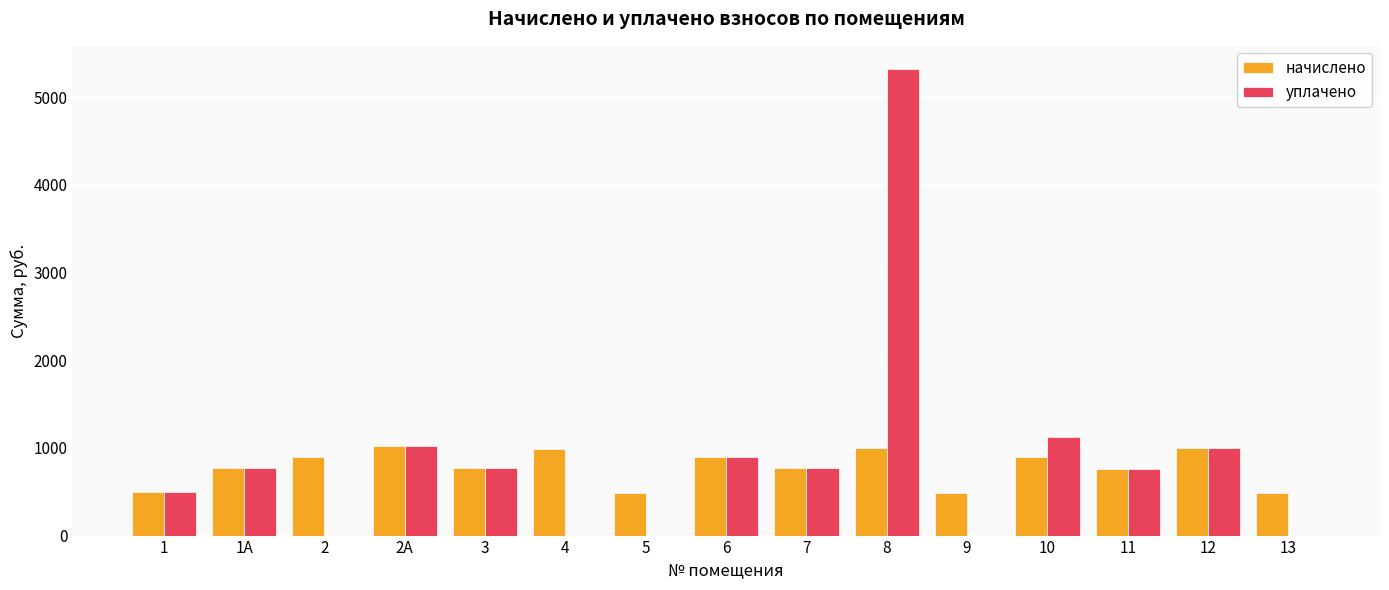

What is the maximum value shown in the chart?

5317.5